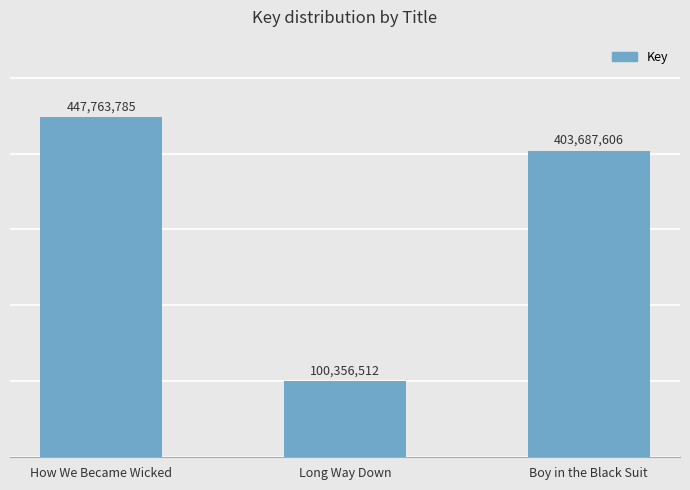

Reading left to right, transcribe all the data shown in this chart.

How We Became Wicked=447763785	Long Way Down=100356512	Boy in the Black Suit=403687606